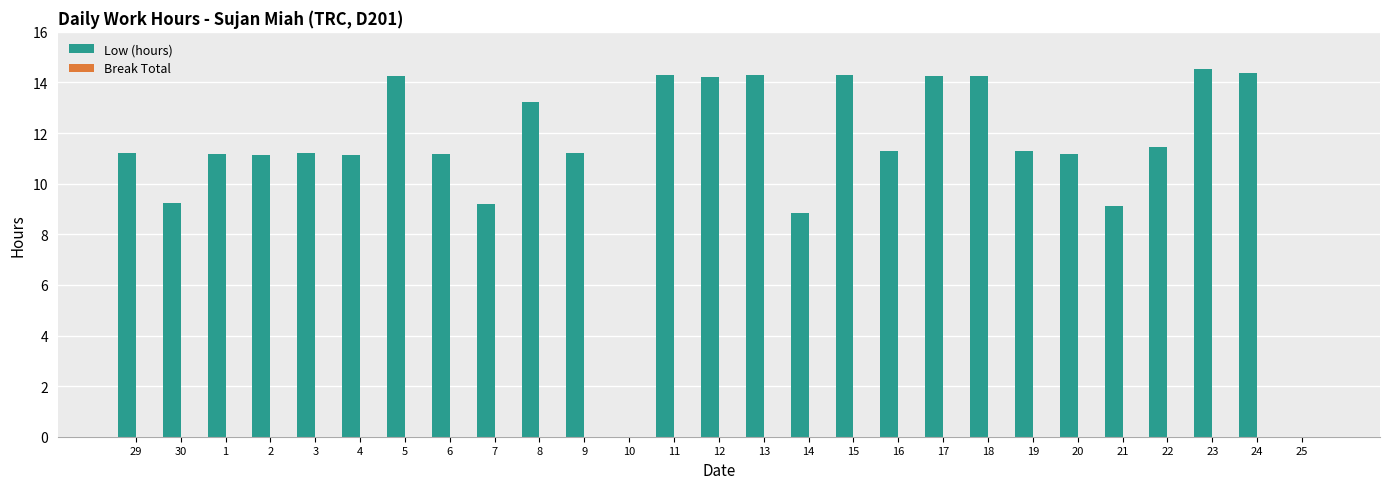

What is the change in value from 3 to 10?

-11.2